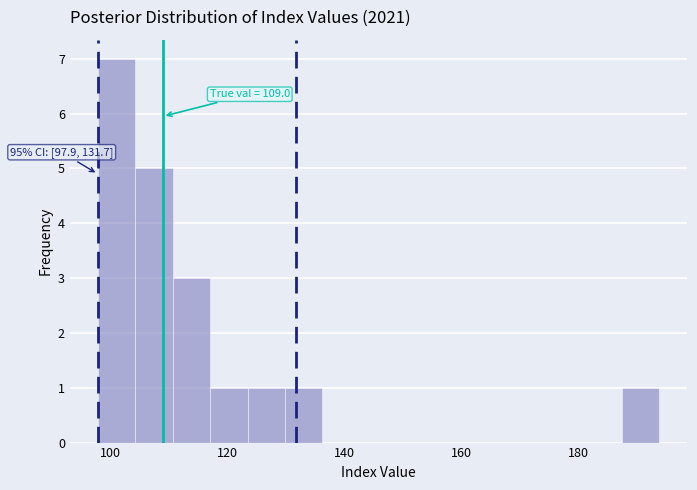

Around what value on the x-axis is the tallest bar? Give the approximate position of its centre, as read against the axis.

102